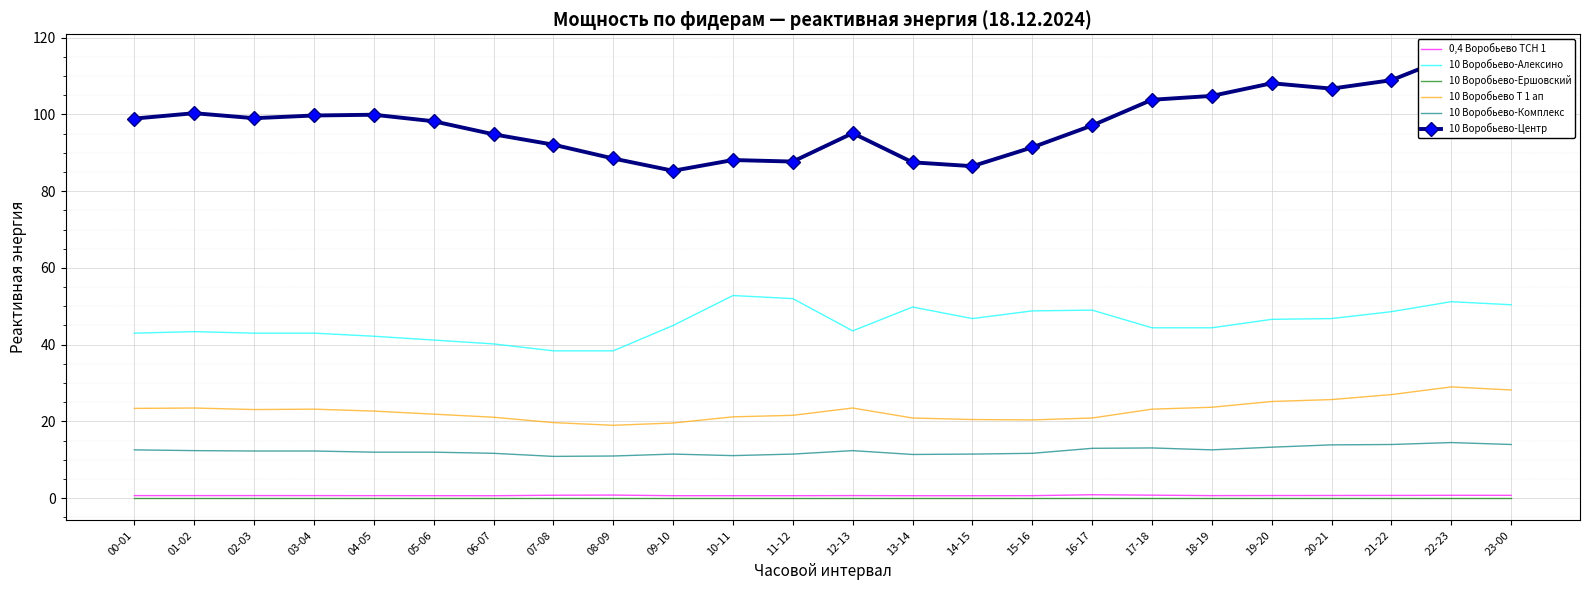

What are all the series names shown in the legend?

0,4 Воробьево ТСН 1, 10 Воробьево-Алексино, 10 Воробьево-Ершовский, 10 Воробьево Т 1 ап, 10 Воробьево-Комплекс, 10 Воробьево-Центр